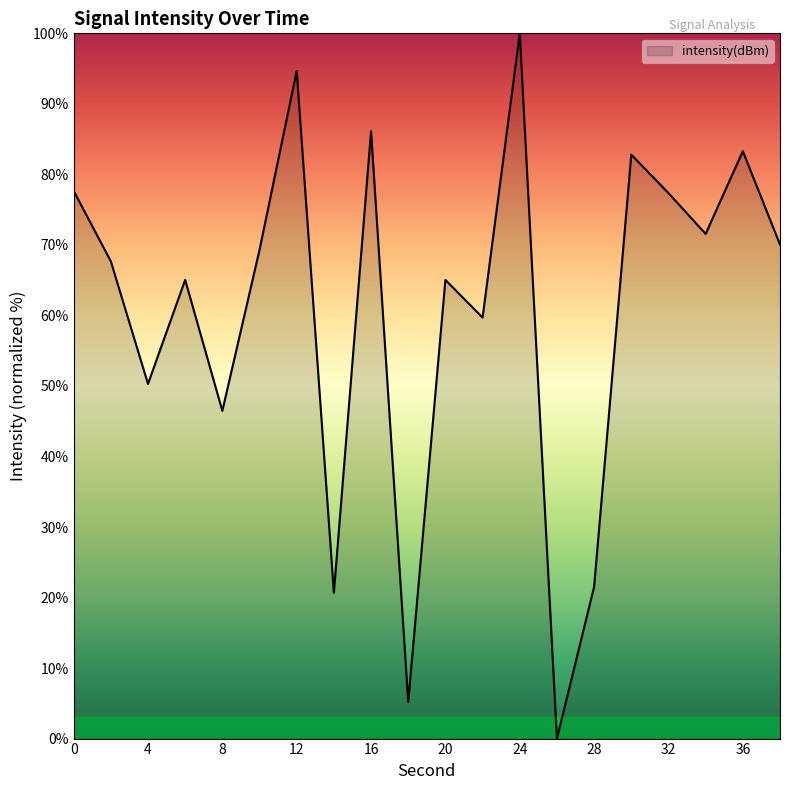

What is the difference between the maximum and minimum values?

100.0